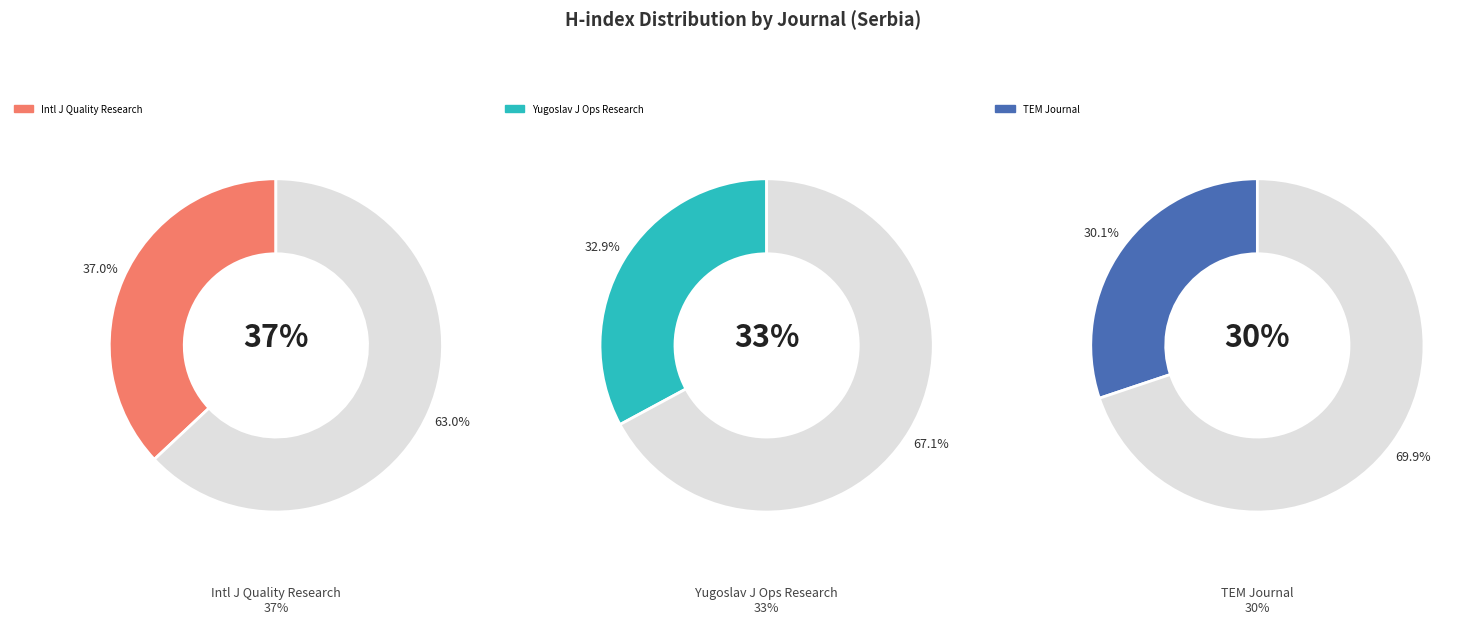

Rank the categories by value from highest to lowest.

International Journal for Quality Research, Yugoslav Journal of Operations Research, TEM Journal